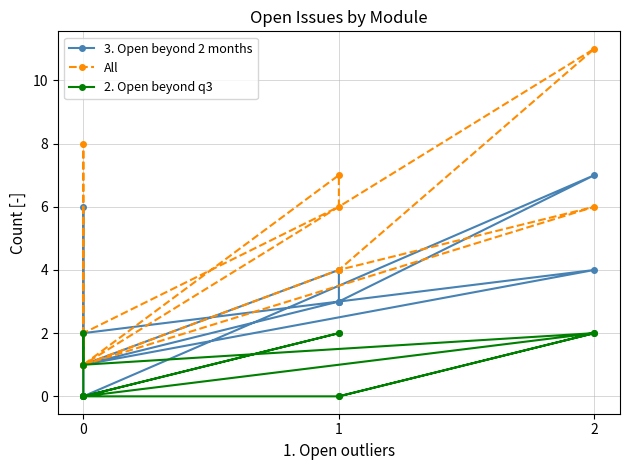

True or false: All and 3. Open beyond 2 months cross at least once.

False